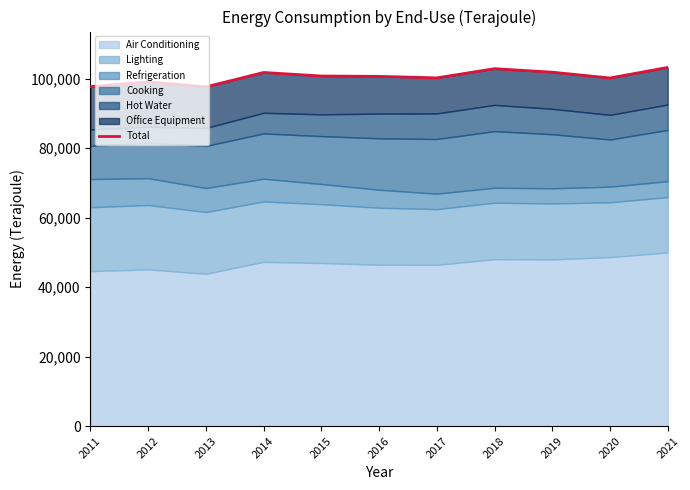

Between 2018 and 2012, which is larger?

2018